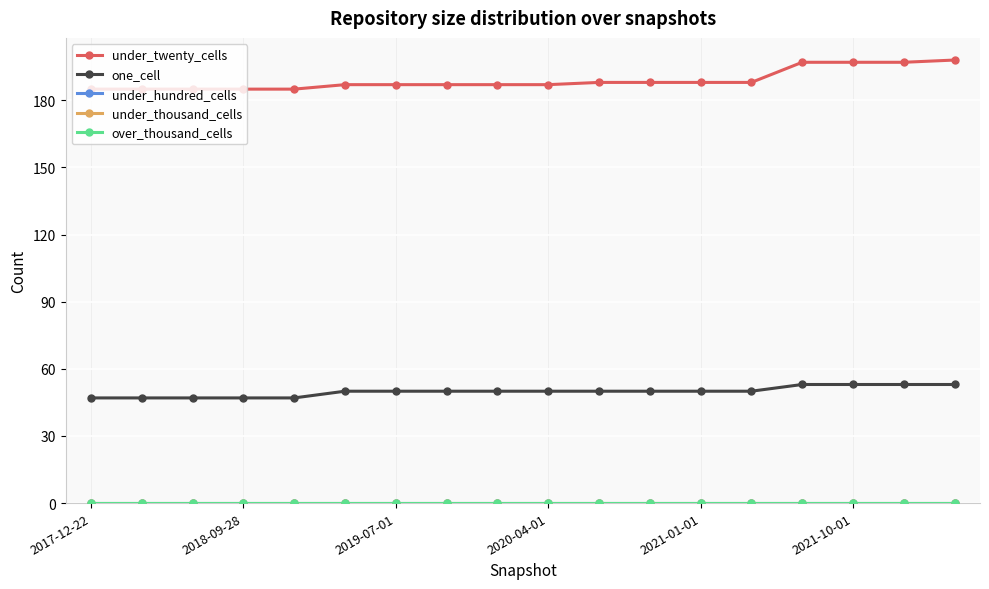

True or false: under_hundred_cells has more than 2 points higher than both neighbors.

False